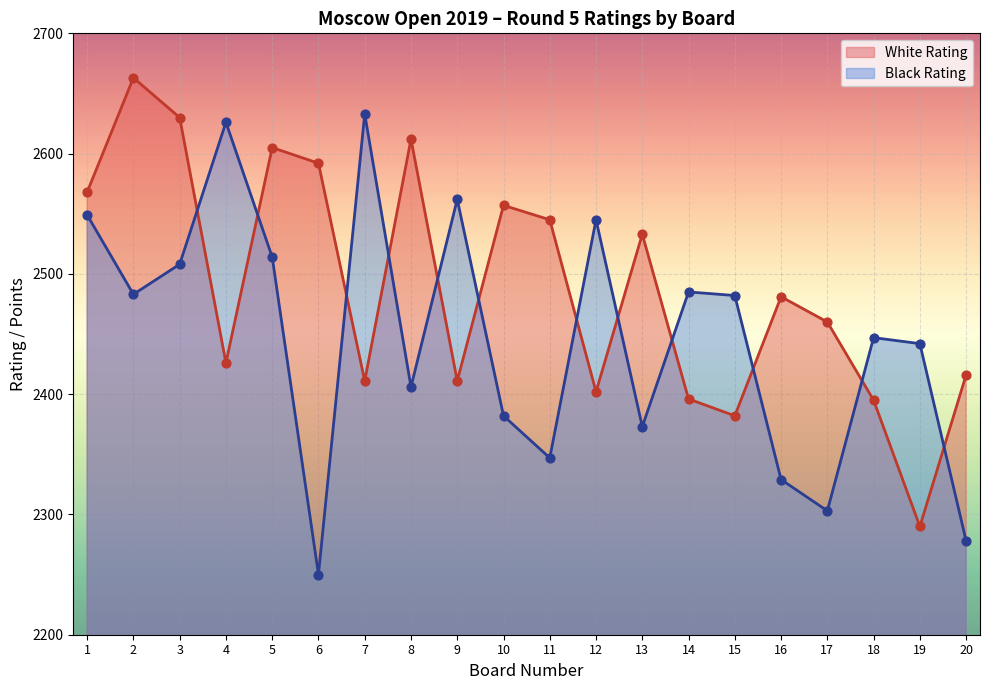

At how many categories does at least one series exceed 2628?

3